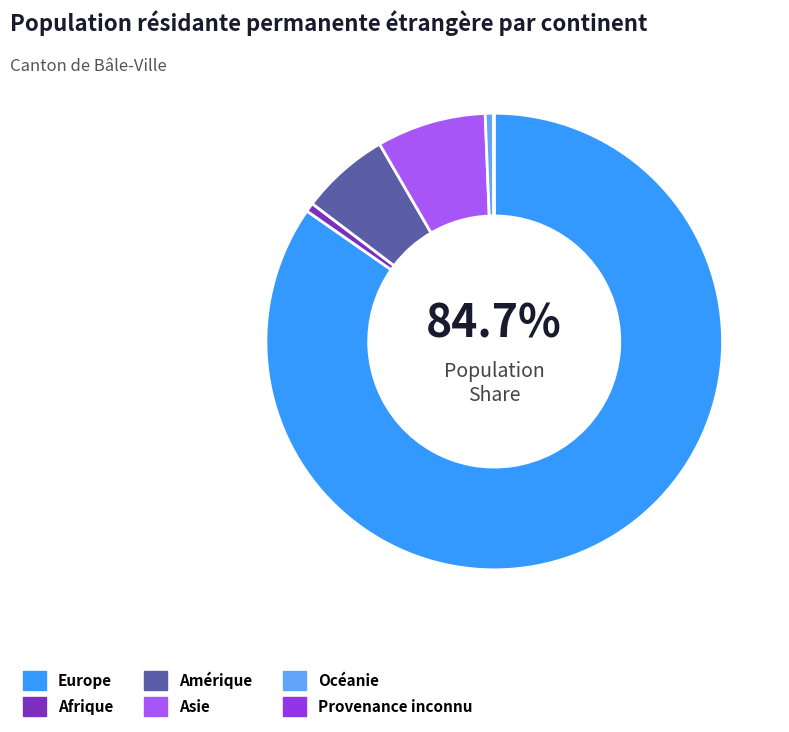

Combined, do Europe and Afrique account for over 50%?

Yes